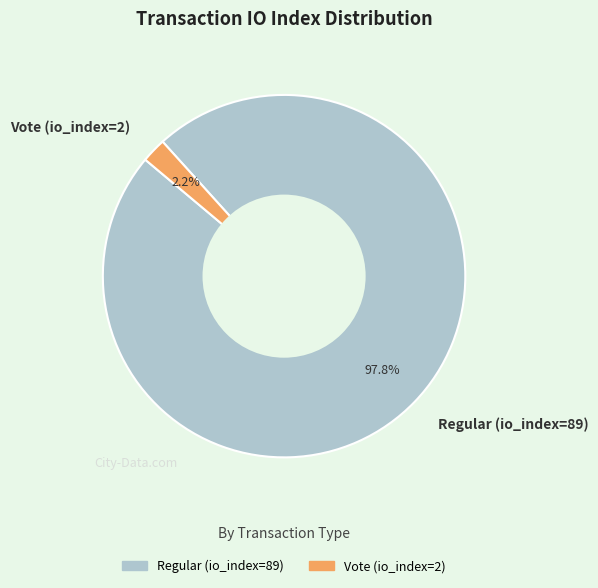

Count the number of slices in the pie.

2